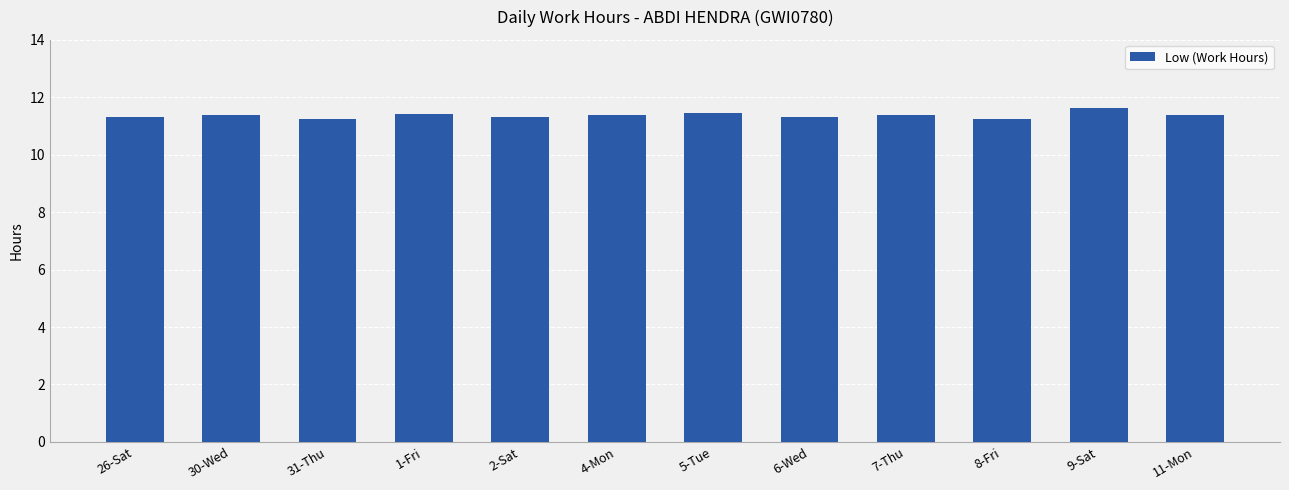

True or false: the data shows 7.6 at 1-Fri.

False